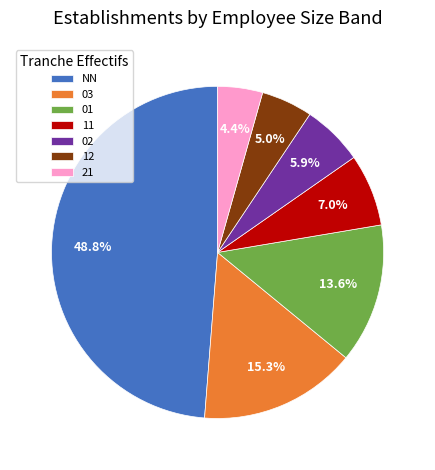

Is 12 the majority of the pie?

No